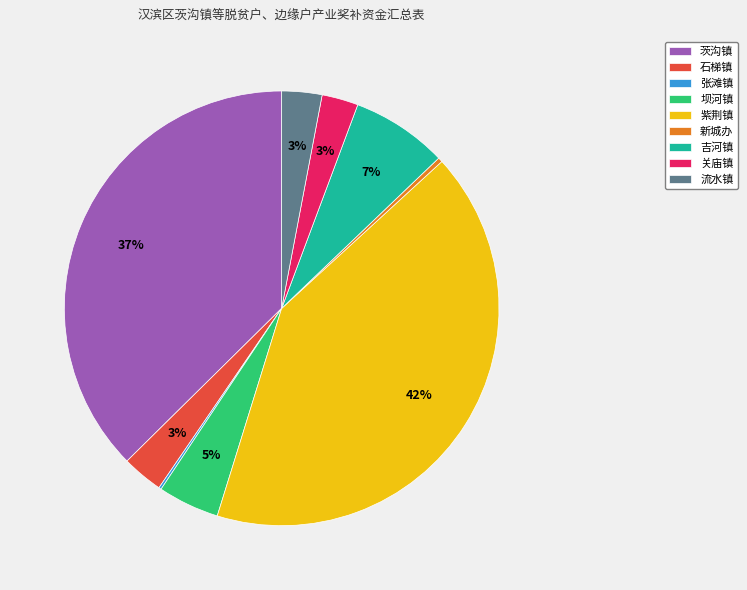

Is the sum of 新城办 and 吉河镇 greater than half?

No